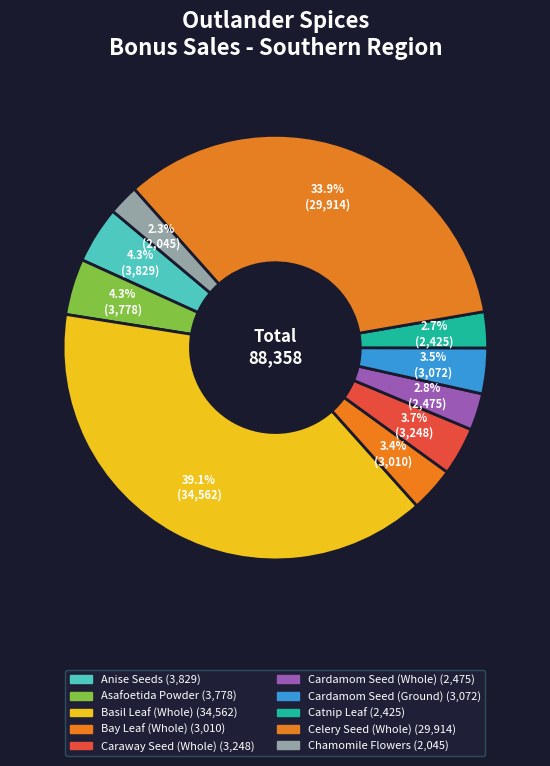

To the nearest percent, what is the difference between the Asafoetida Powder and Basil Leaf (Whole) slice percentages?

35%